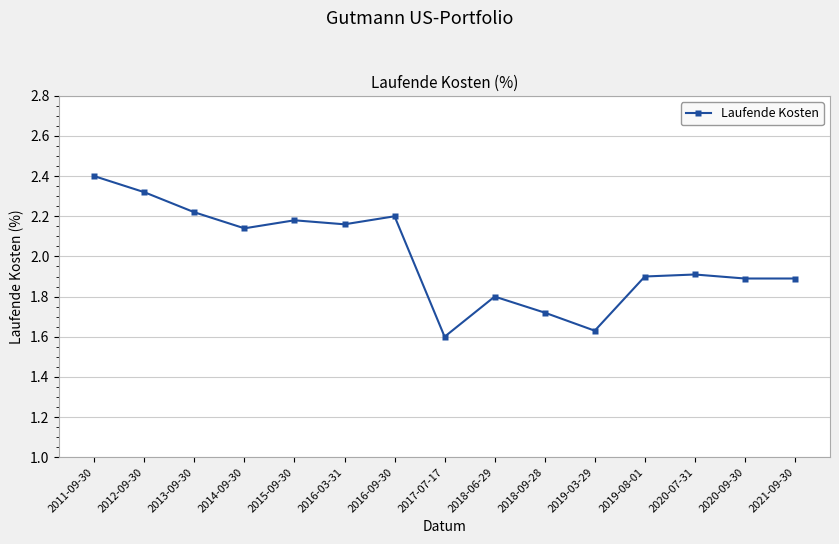

What position from the right is 2012-09-30?

14